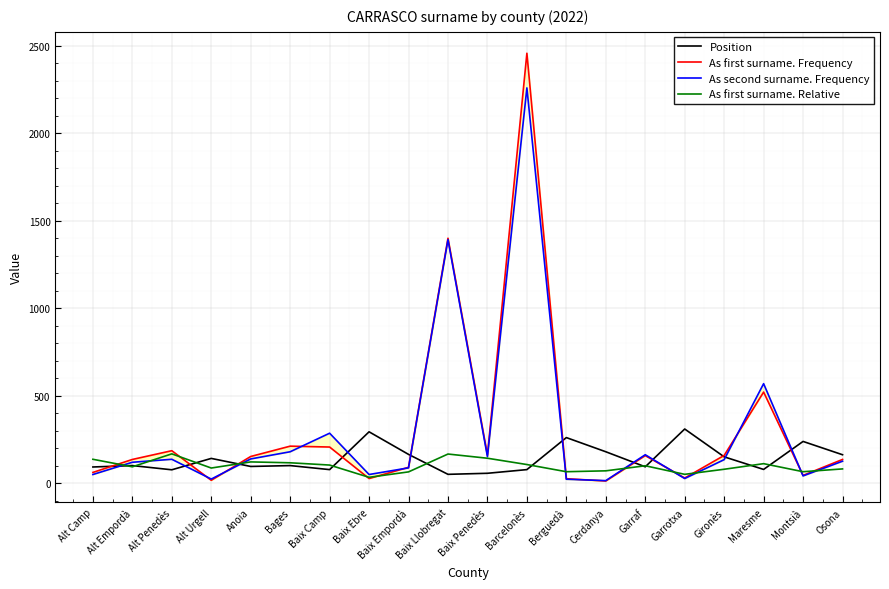

Which label corresponds to the largest value in the chart?

Barcelonès